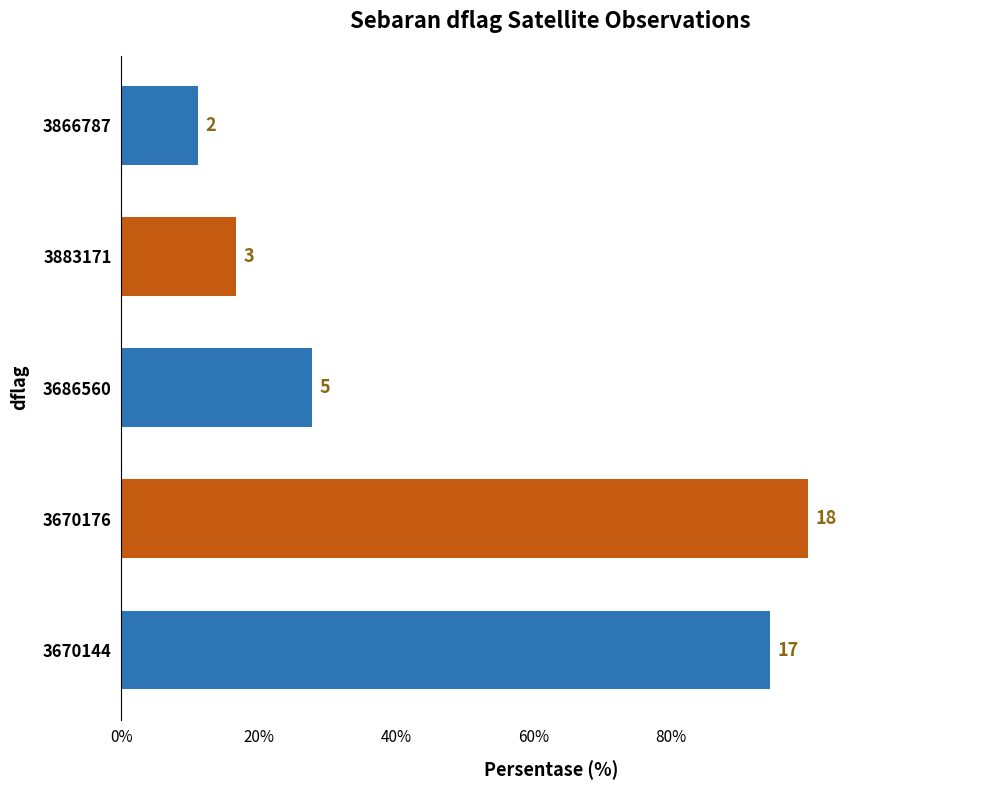

Does the chart contain any negative values?

No